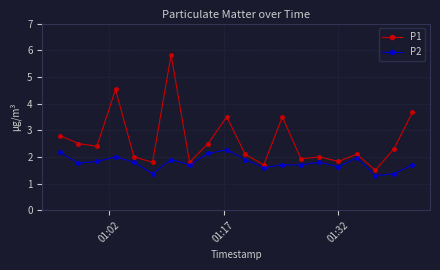

Rank the series by their maximum value, from highest to lowest.

P1, P2